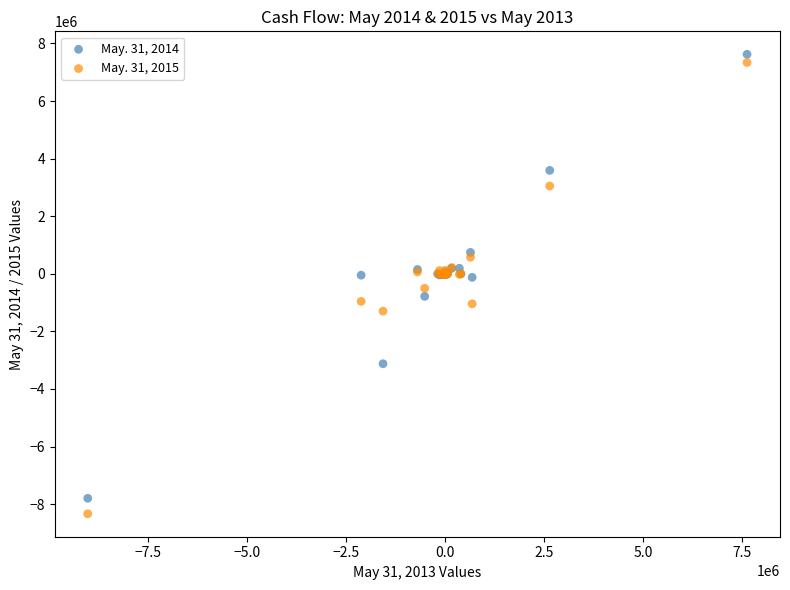

Which series contains the highest Y value?

May. 31, 2014